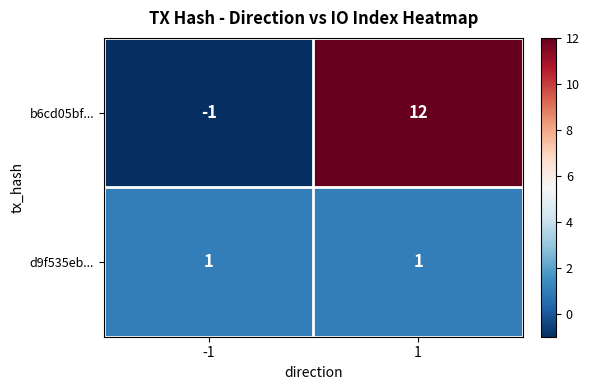

The value of d9f535eb... at -1 is 1. True or false?

True